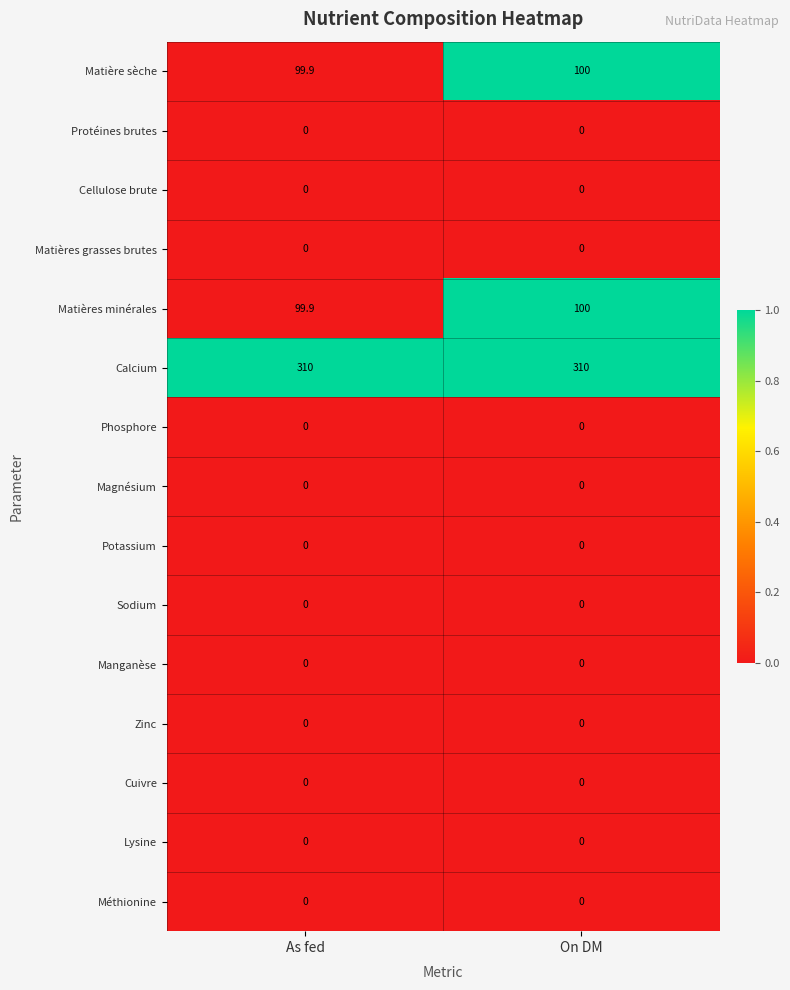

What is the spread (max minus min) of values at On DM?

310.0